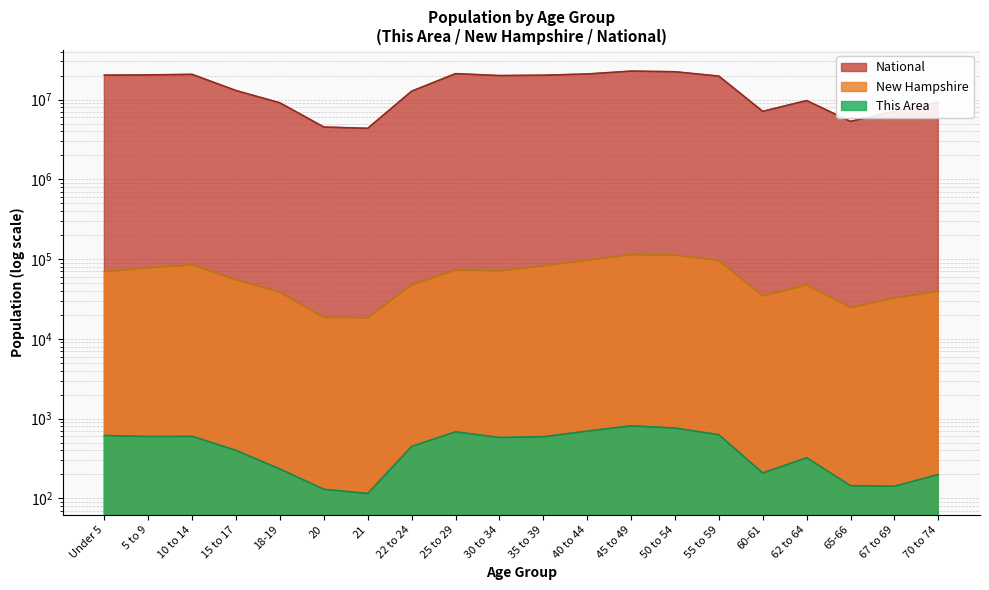

Reading left to right, list all the values displayed in this chart.

This Area: 614	596	599	400	233	130	115	447	683	580	592	696	811	761	628	208	323	144	142	199
New Hampshire: 69806	77756	84620	55052	38568	18591	18356	47599	73121	71351	82152	97026	113564	112397	96289	34487	47467	24674	32502	39586
National: 20201362	20348657	20677194	12954254	9086089	4519129	4354294	12712576	21101849	19962099	20179642	20890964	22708591	22298125	19664805	7113727	9704197	5319902	7115361	9278166